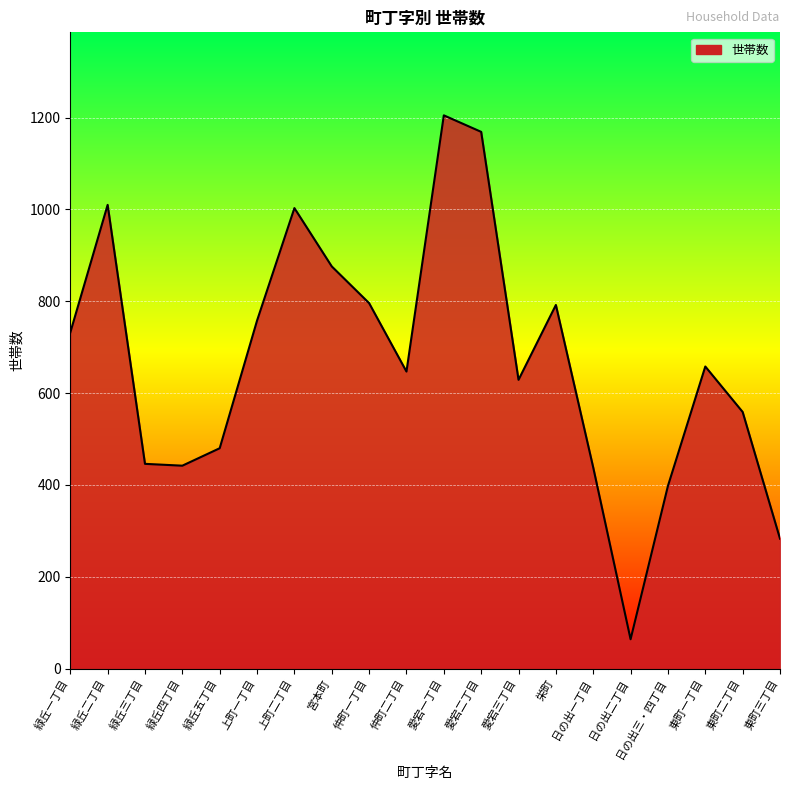

Is it true that the value at 上町二丁目 is 633?

False